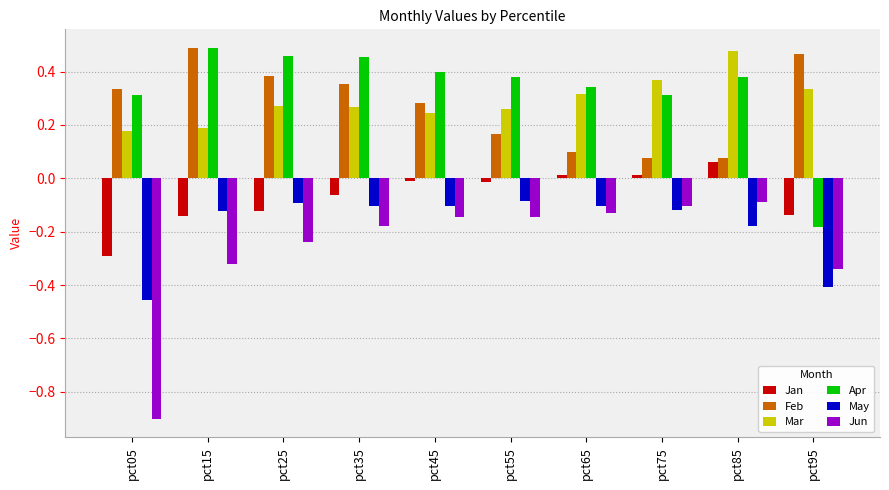

Which series has the largest total across all categories?

Apr